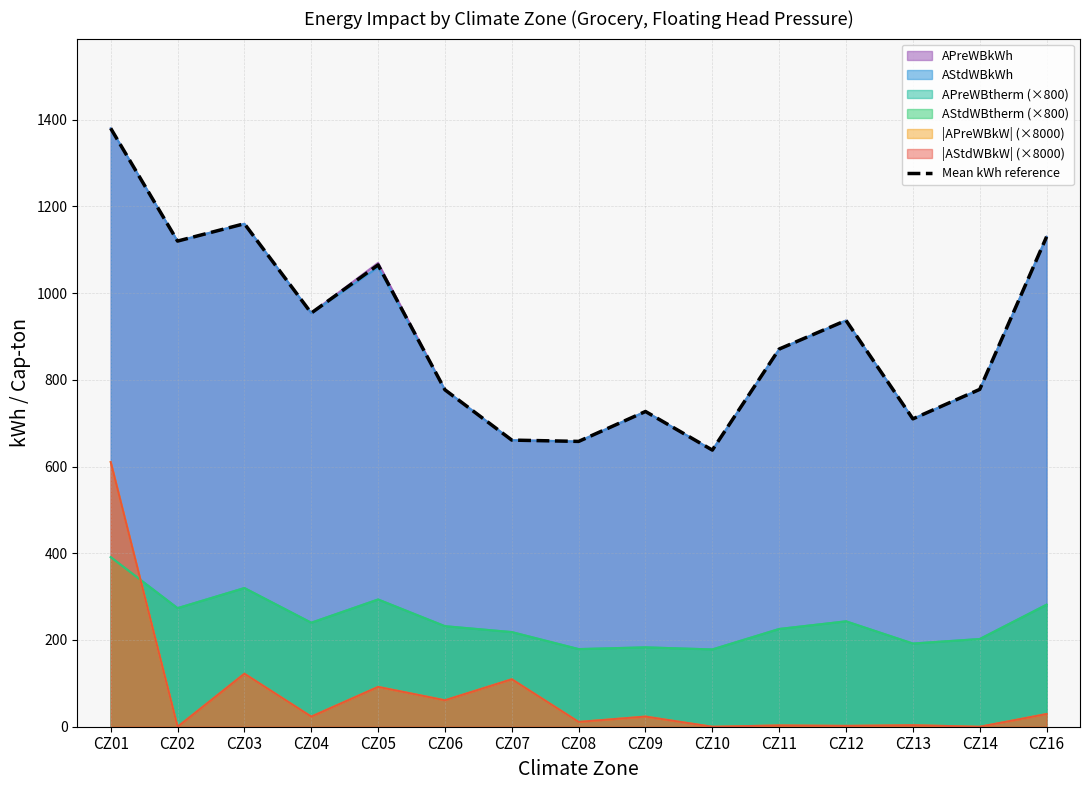

Reading left to right, list all the values displayed in this chart.

CZ01=1380	CZ02=1120	CZ03=1160	CZ04=954	CZ05=1065	CZ06=777	CZ07=661	CZ08=658	CZ09=727	CZ10=638	CZ11=871	CZ12=937	CZ13=710	CZ14=778	CZ16=1130